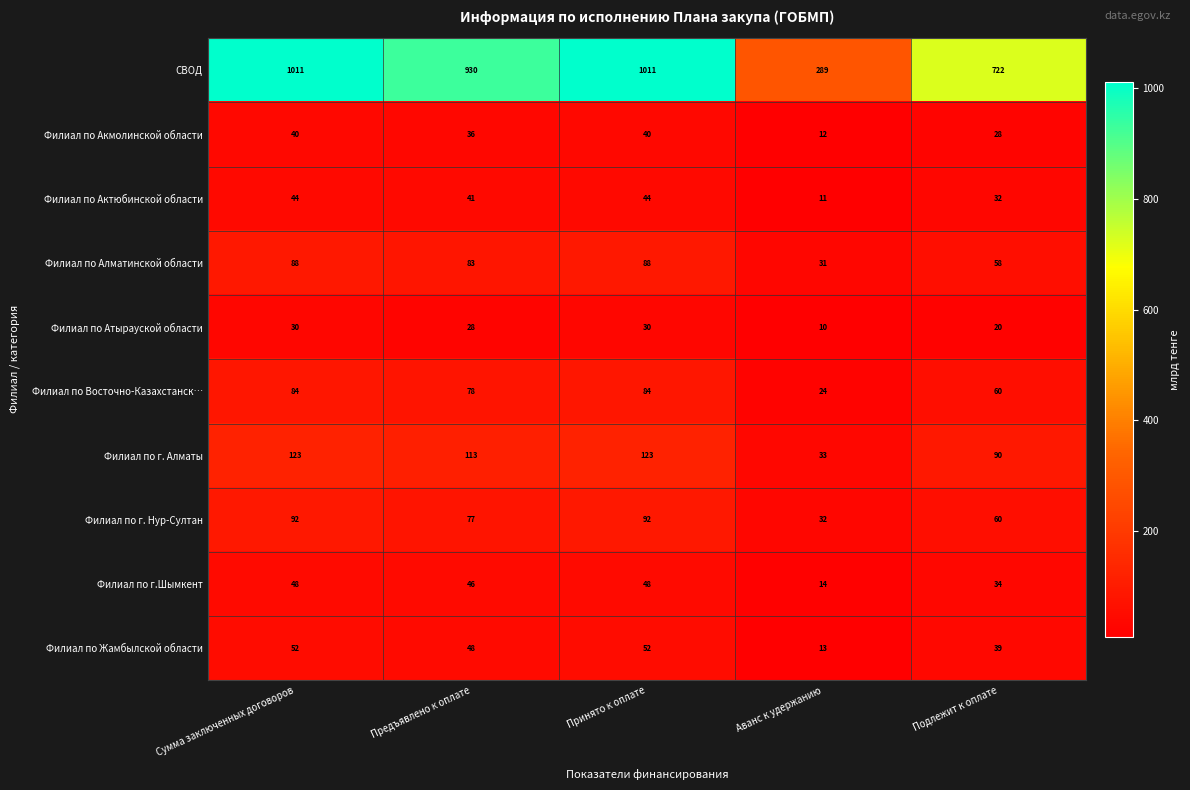

What is the spread (max minus min) of values at Аванс к удержанию?

279